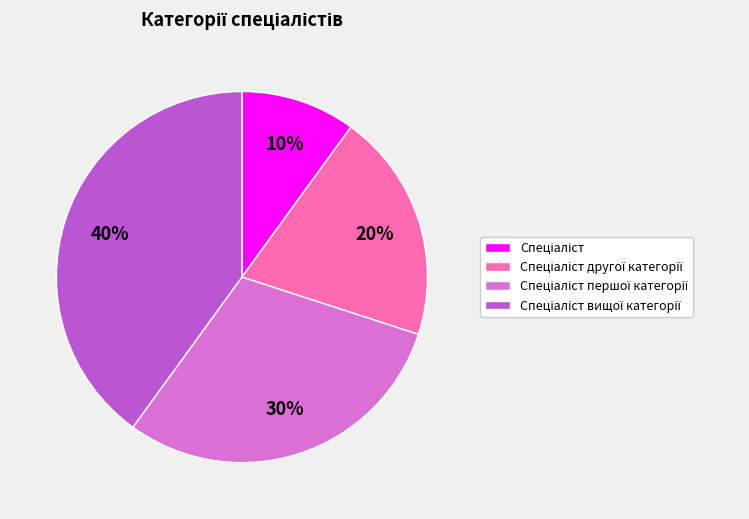

To the nearest percent, what is the average slice percentage?

25%